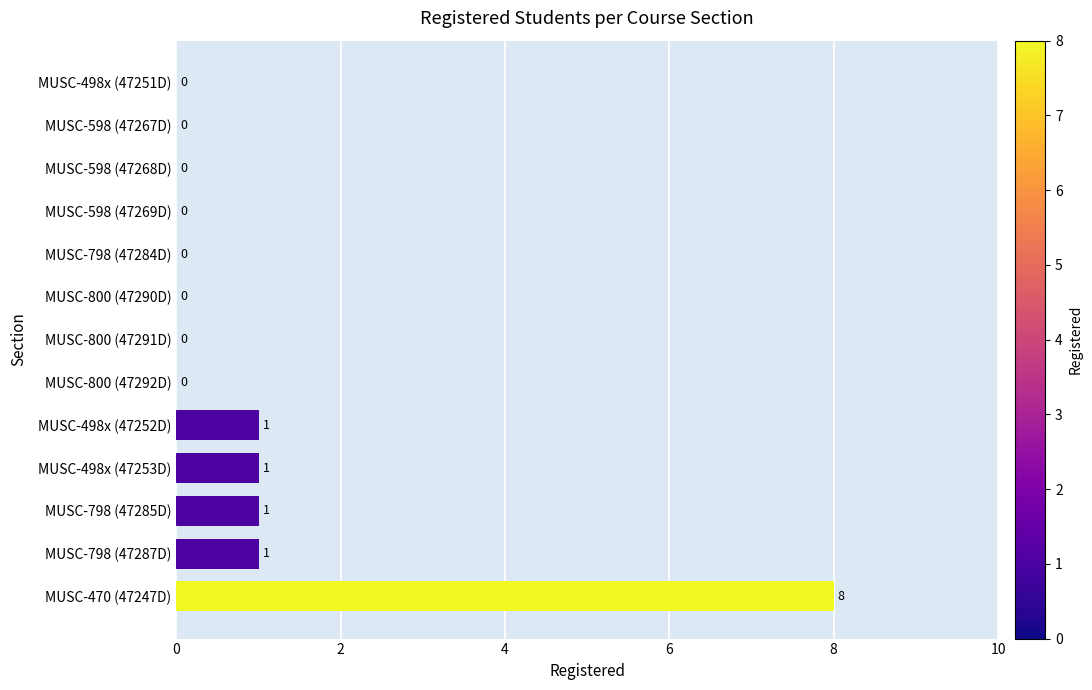

Count the values in the range 0 to 1.

12